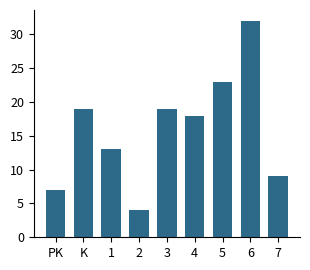

Reading left to right, what are all the values shown in this chart?

PK=7	K=19	1=13	2=4	3=19	4=18	5=23	6=32	7=9